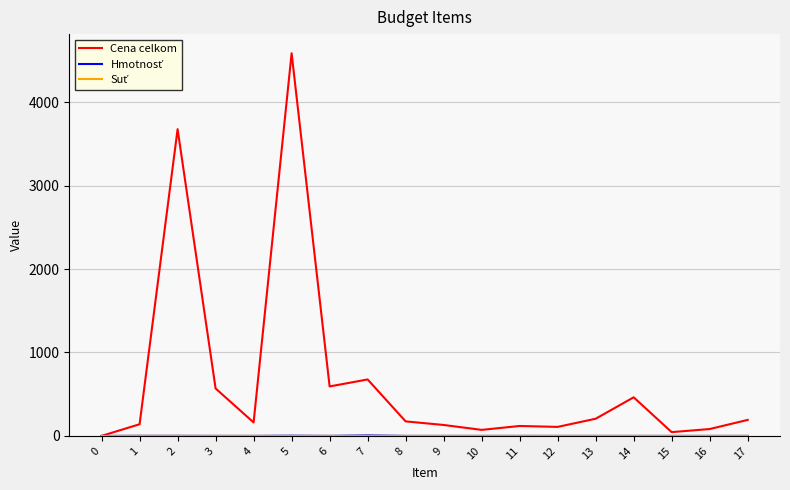

Which series has the widest spread of values?

Cena celkom